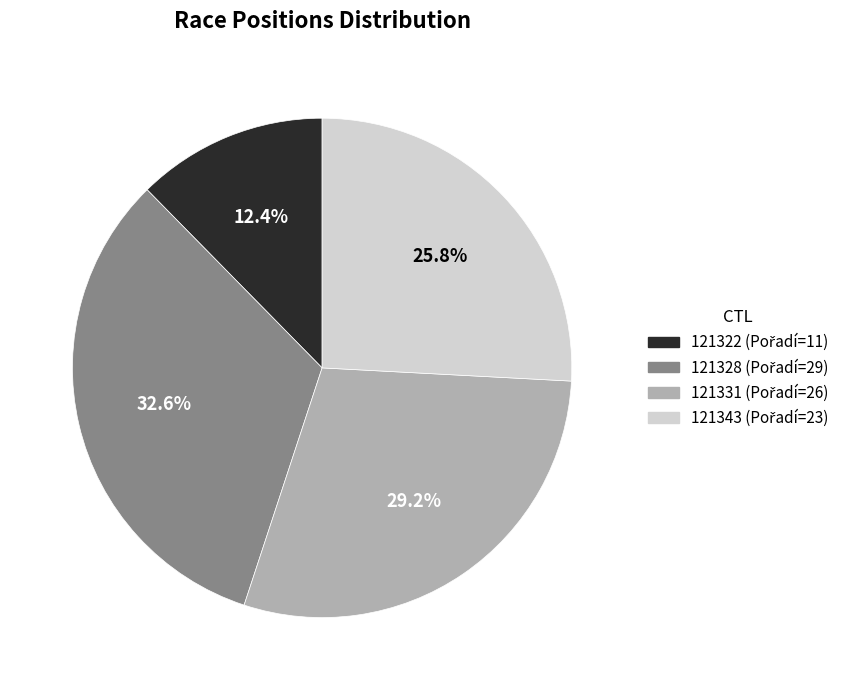

The 121343 slice represents 26% of the pie. True or false?

True